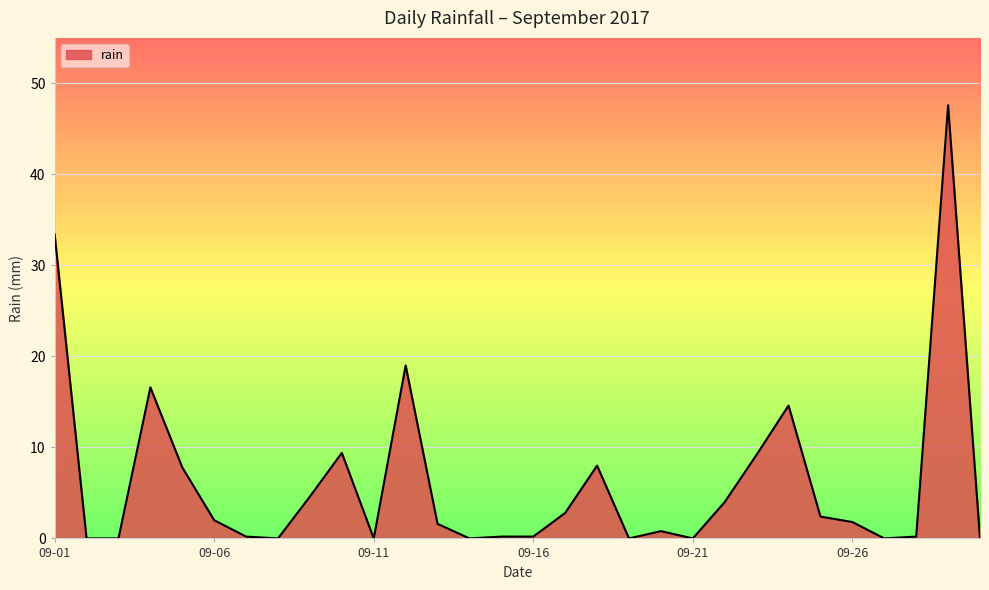

What is the difference between the maximum and minimum values?

47.6